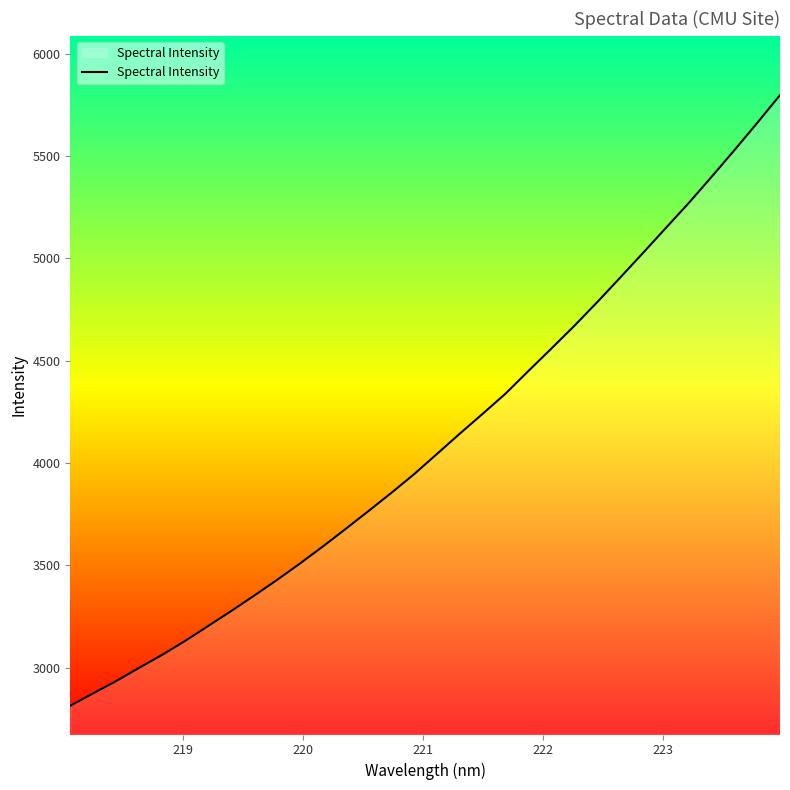

What is the greatest value displayed?

5797.2